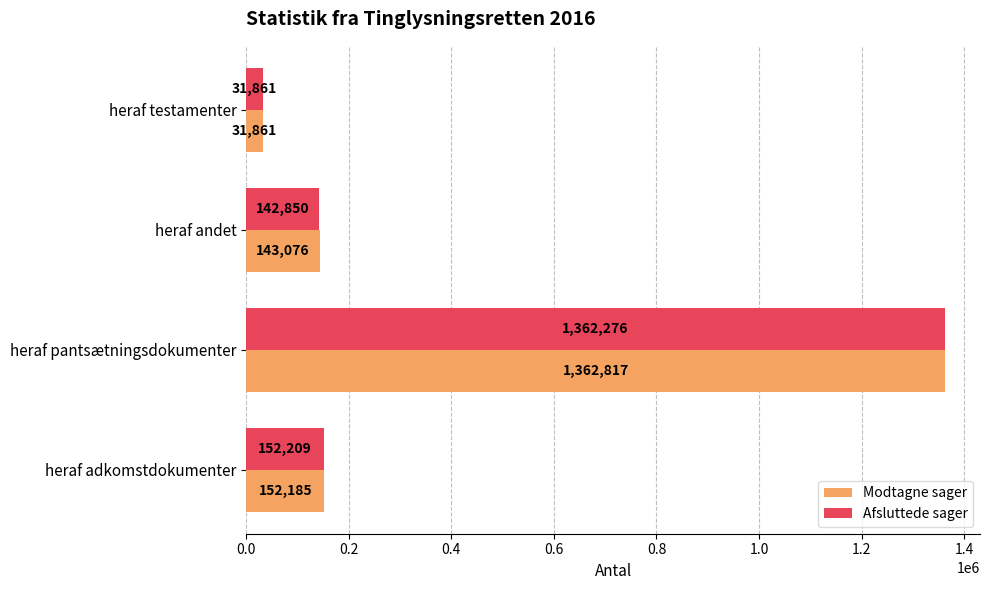

Is it true that Modtagne sager equals 31861 at heraf testamenter?

True